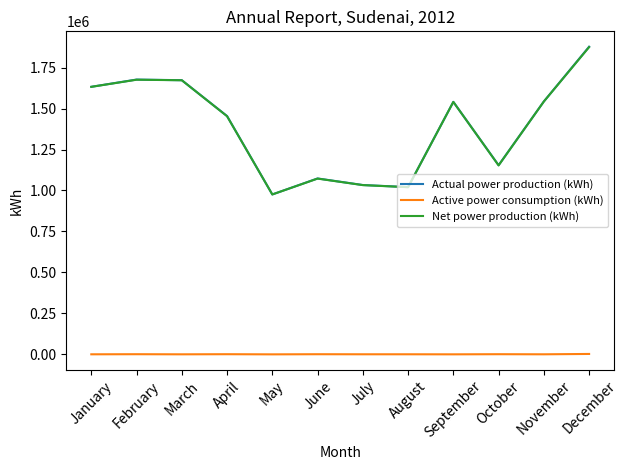

What is the lowest value of the Net power production (kWh) series?

975764